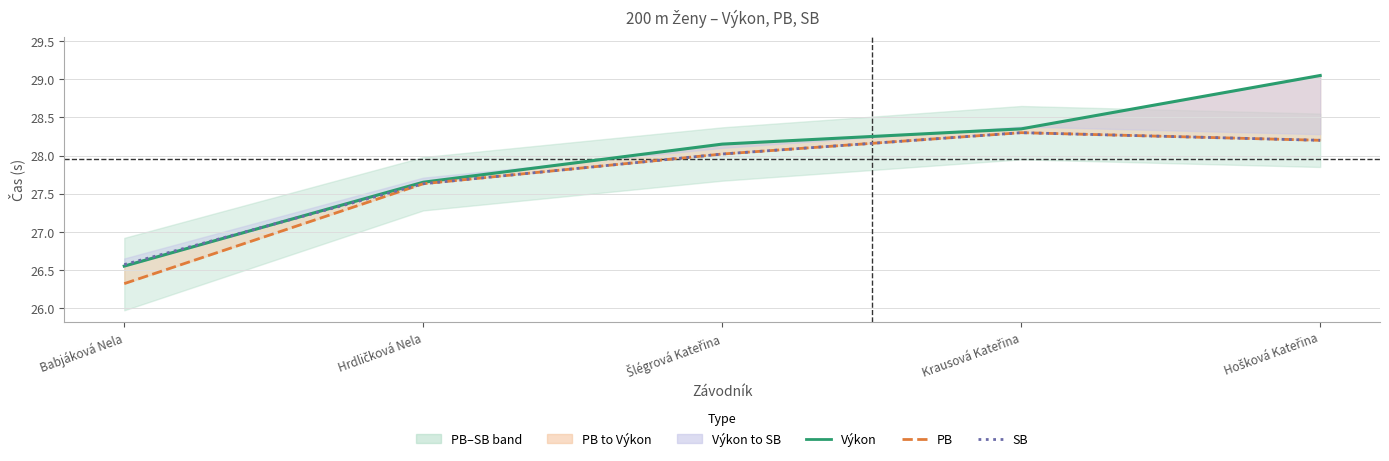

At which category does the chart reach its peak across all series?

Hošková Kateřina